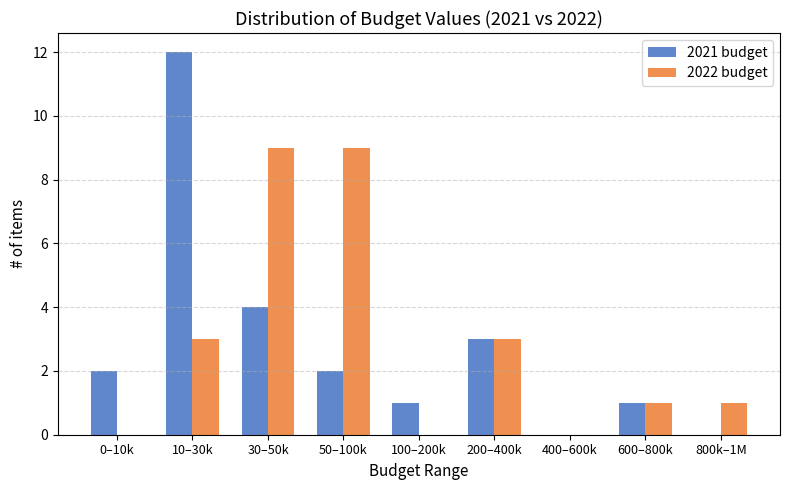

Reading right to left, extract all data points from this chart.

2021 budget: 800k–1M=0	600–800k=1	400–600k=0	200–400k=3	100–200k=1	50–100k=2	30–50k=4	10–30k=12	0–10k=2
2022 budget: 800k–1M=1	600–800k=1	400–600k=0	200–400k=3	100–200k=0	50–100k=9	30–50k=9	10–30k=3	0–10k=0